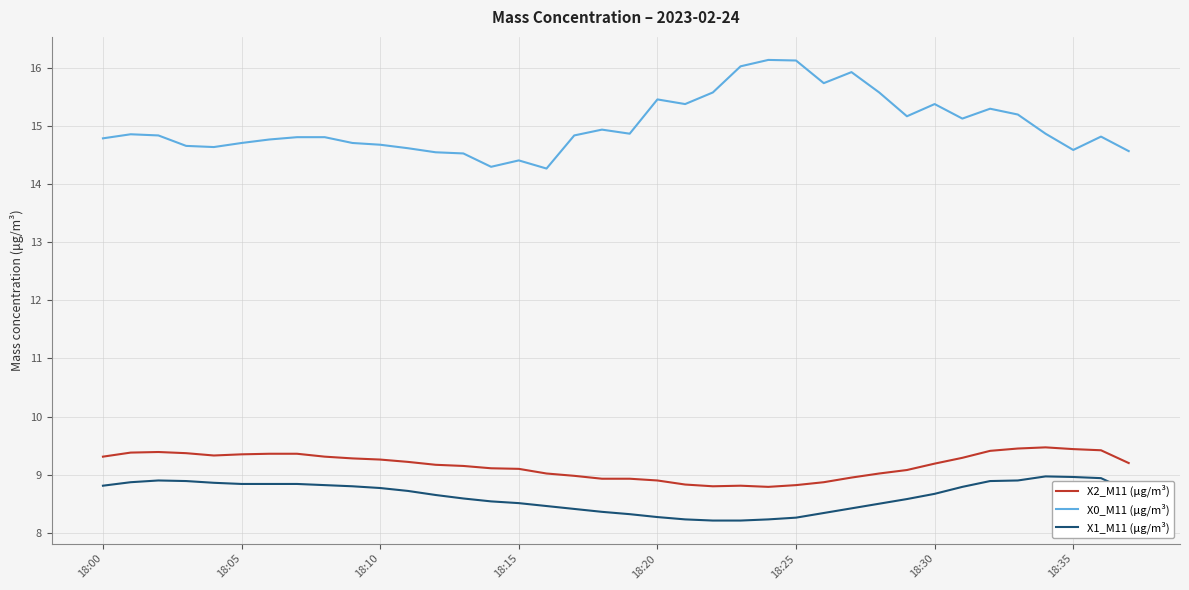

What are all the series names shown in the legend?

X2_M11 (μg/m³), X0_M11 (μg/m³), X1_M11 (μg/m³)